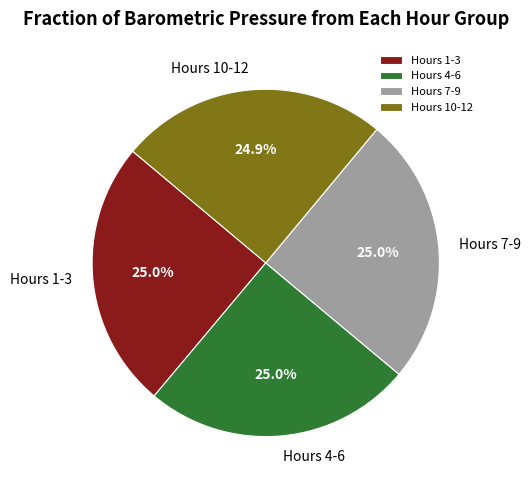

Is there any slice that represents more than half of the pie?

No